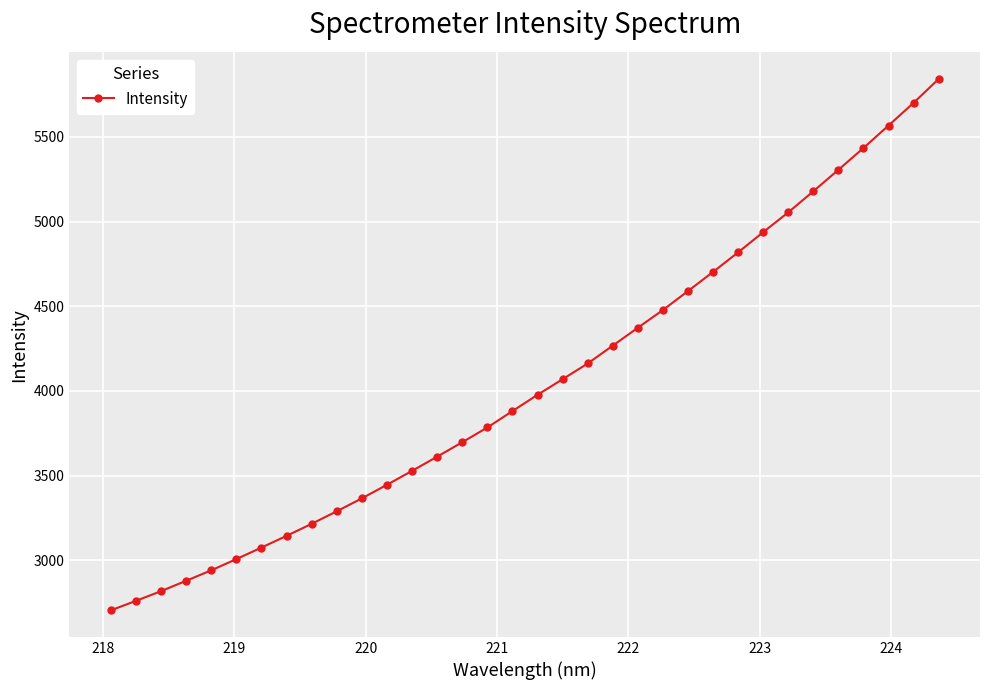

Count the number of values greater than 3977.

17